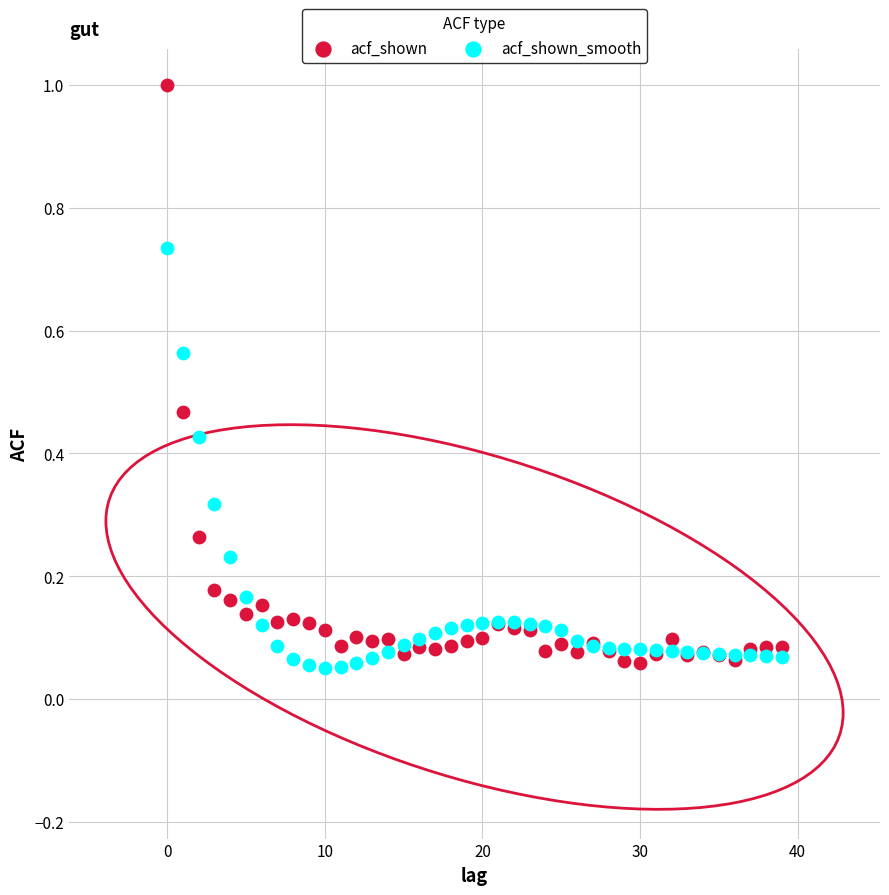

Which series contains the highest Y value?

acf_shown